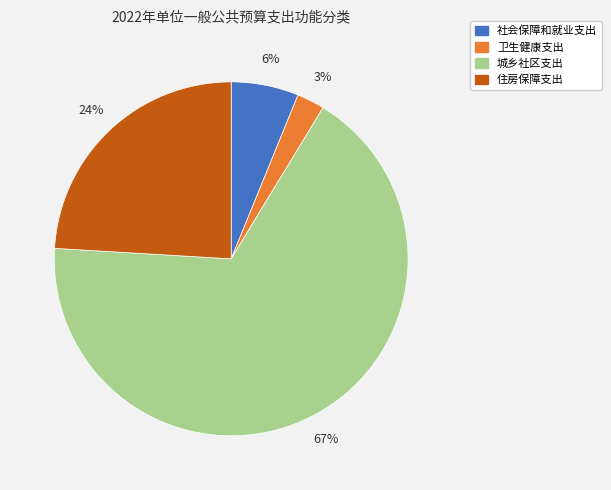

To the nearest percent, what percentage of the pie is 城乡社区支出?

67%